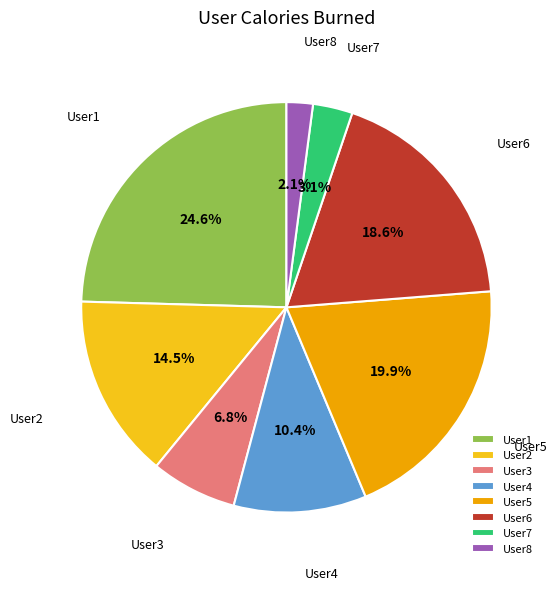

Between User4 and User8, which is larger?

User4